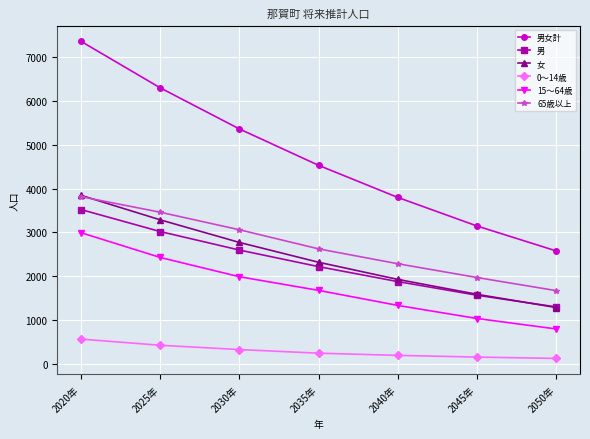

What is the total value across all series at 2030年?

16092